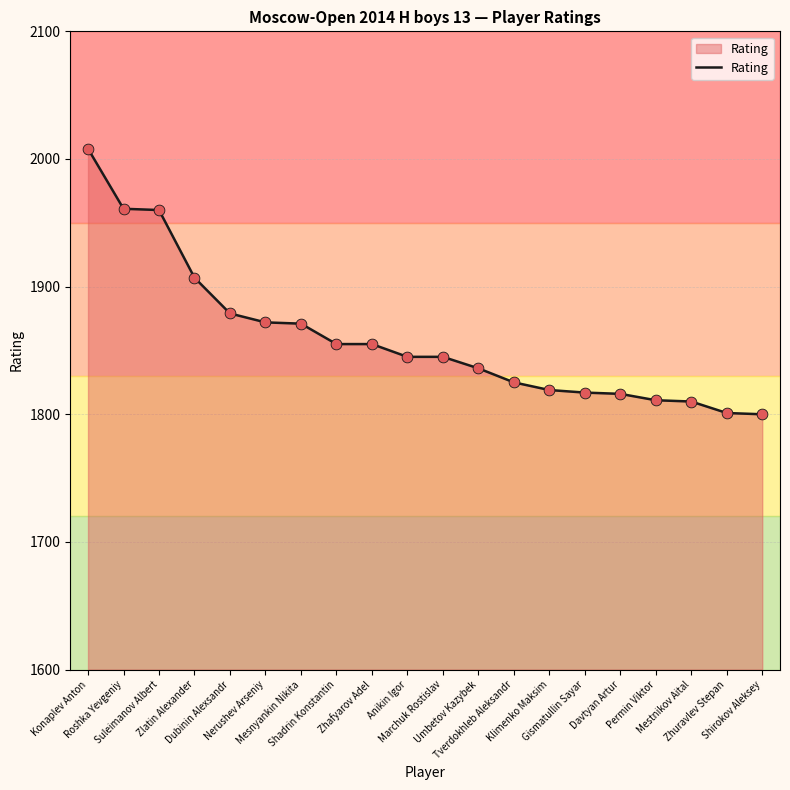

What is the change in value from Marchuk Rostislav to Umbetov Kazybek?

-9